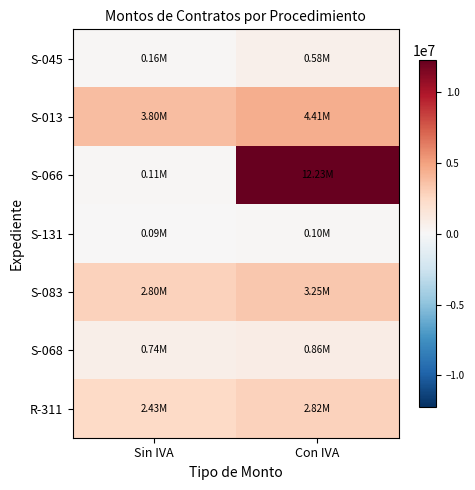

At how many categories does at least one series exceed 9837369?

1